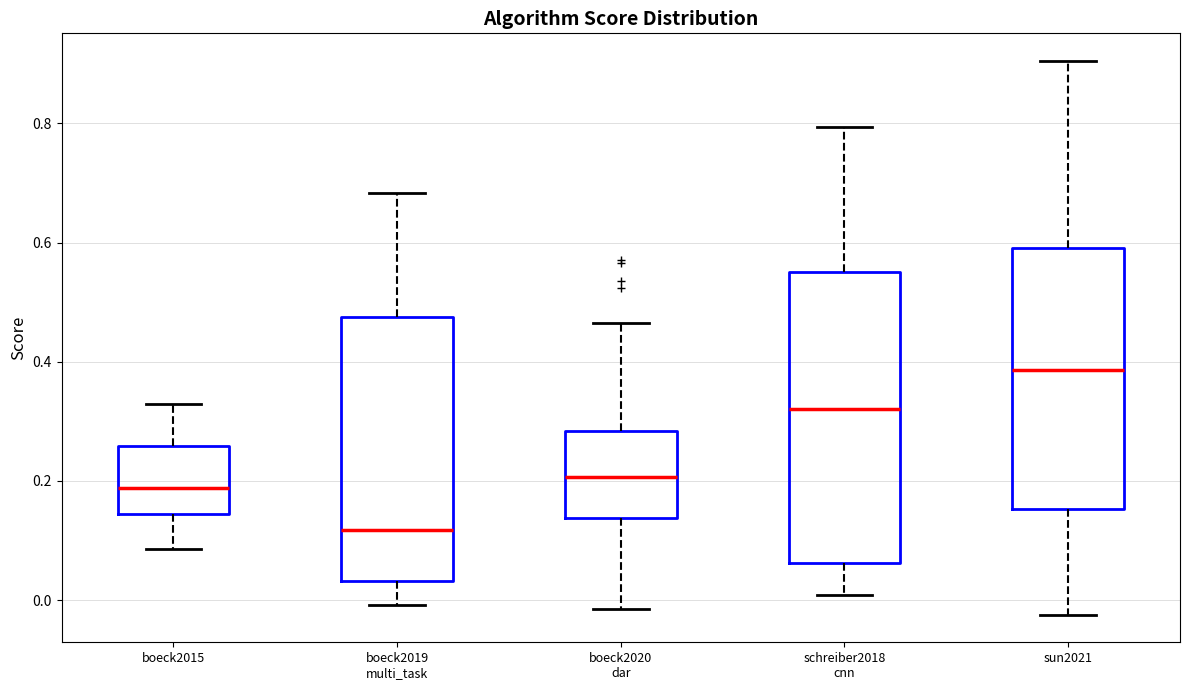

Where does the lower whisker of the box for boeck2019 multi_task end on the y-axis? The values are not printed on the chart, so give them approximately, as read against the axis.

0.00